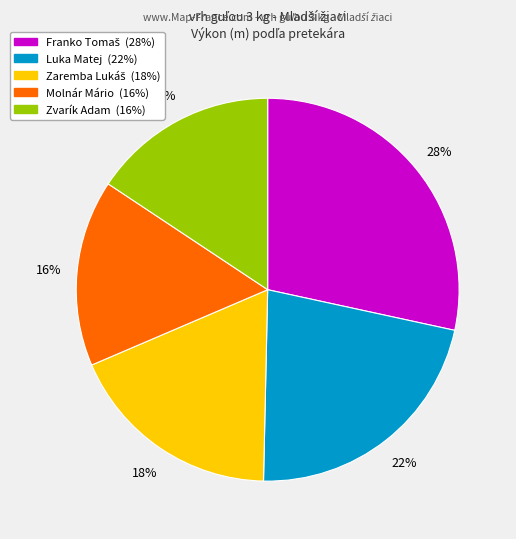

To the nearest percent, what is the difference between the Molnár Mário and Luka Matej slice percentages?

6%